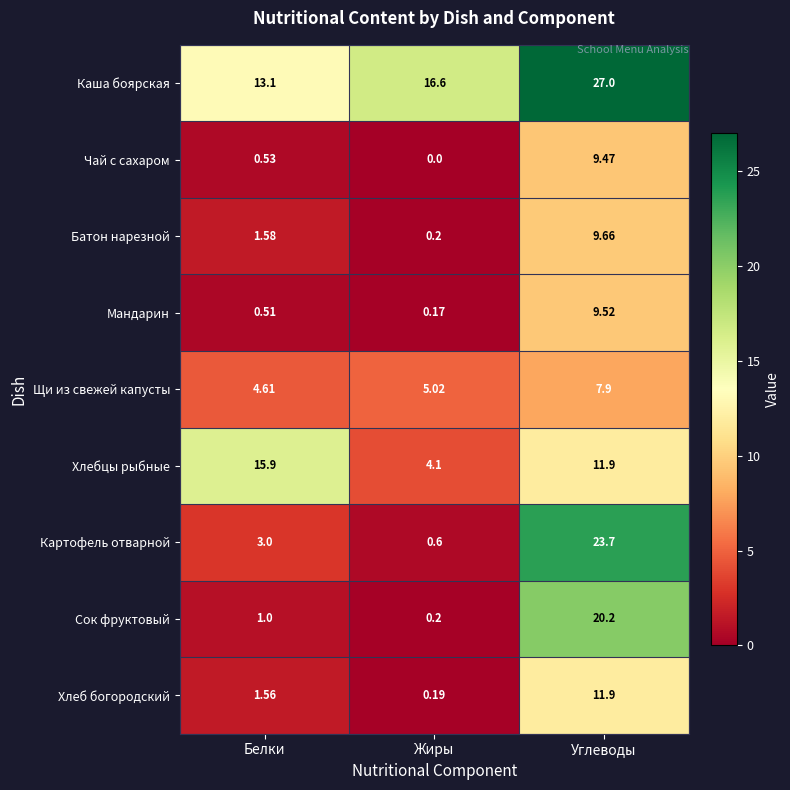

At which category does the chart reach its minimum across all series?

Жиры